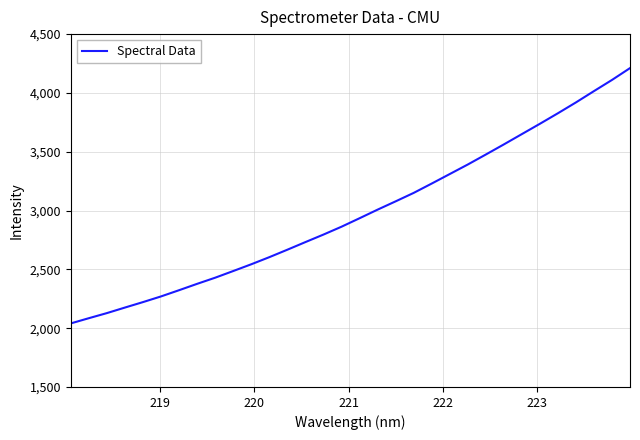

How many values exceed 2934?

16